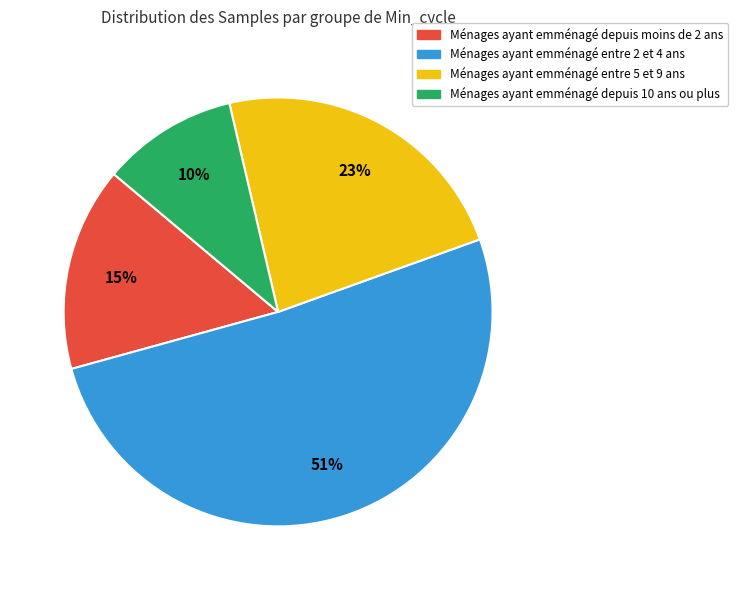

Does any single category account for the majority?

Yes